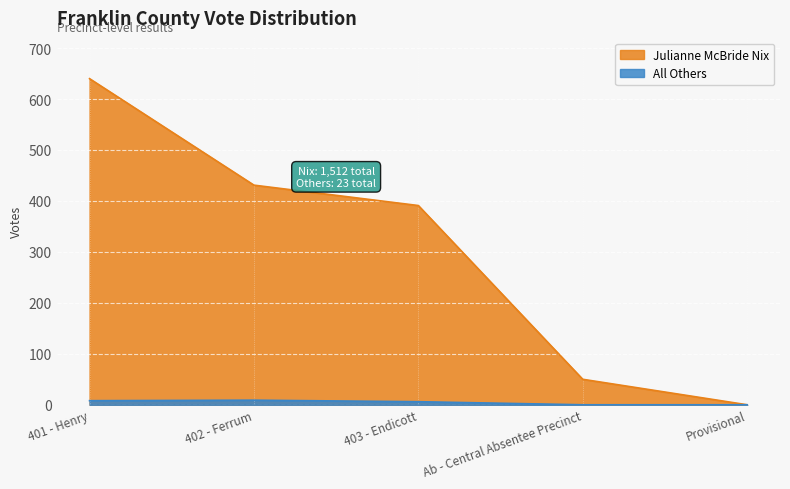

Which category has the lowest value in the Julianne McBride Nix series?

Provisional